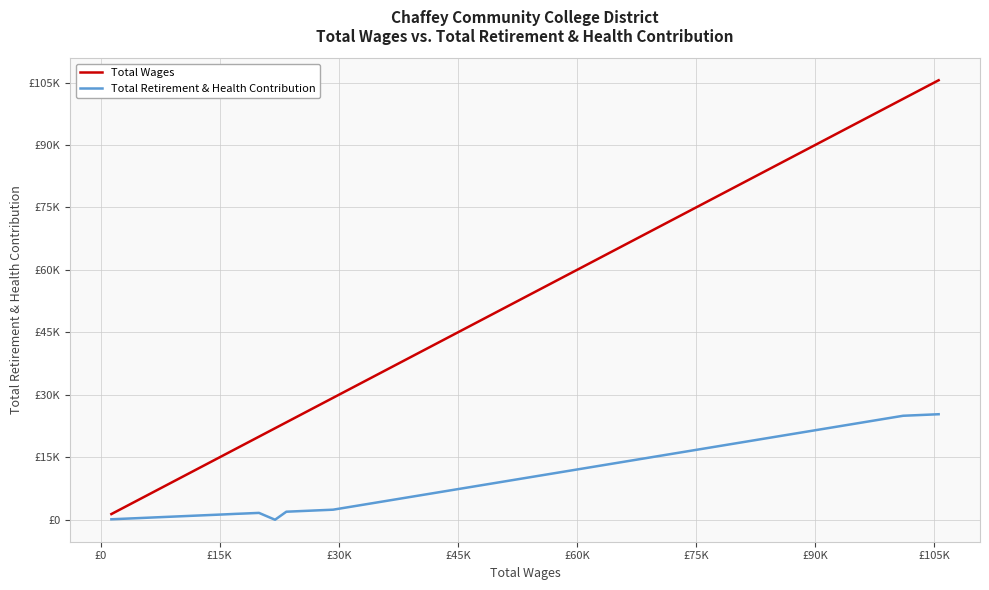

Which series has the largest total across all categories?

Total Wages